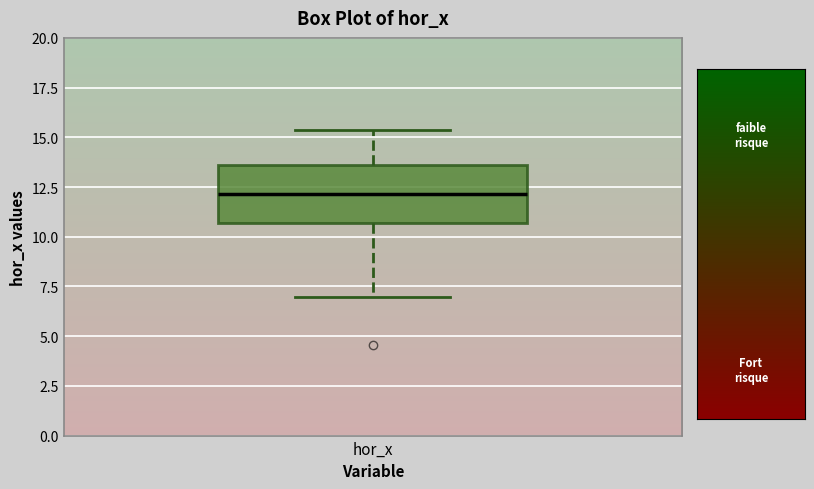

Read this box plot against the y-axis: the position of the median line, the range covered by the box, and the ends of both whiskers. The values are not printed on the chart, so give them approximately, as read against the axis.

median 12.0, box 10.5 to 13.5, whiskers 7.0 to 15.5